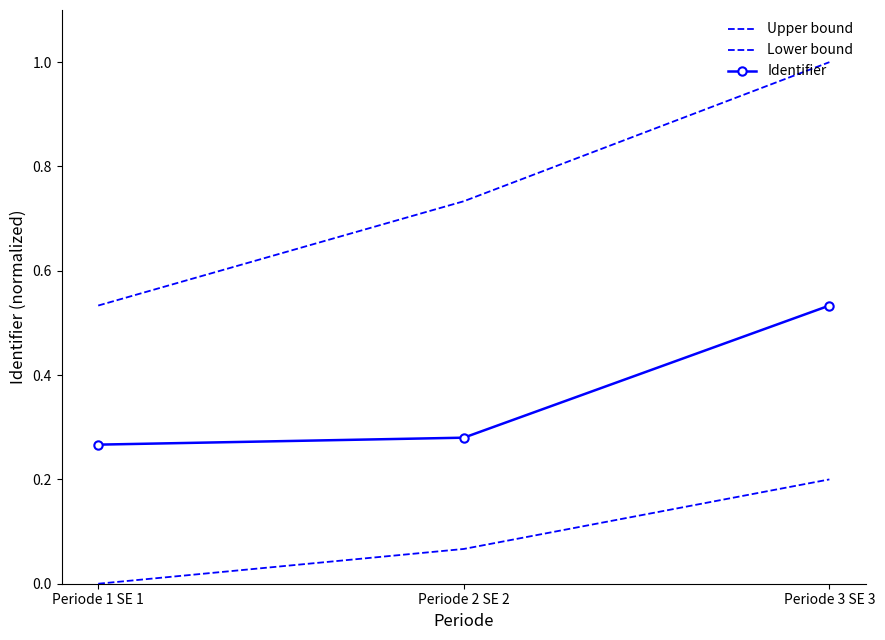

Reading left to right, extract all data points from this chart.

Upper bound: Periode 1 SE 1=0.5	Periode 2 SE 2=0.7	Periode 3 SE 3=1.0
Lower bound: Periode 1 SE 1=0.0	Periode 2 SE 2=0.1	Periode 3 SE 3=0.2
Identifier: Periode 1 SE 1=0.3	Periode 2 SE 2=0.3	Periode 3 SE 3=0.5